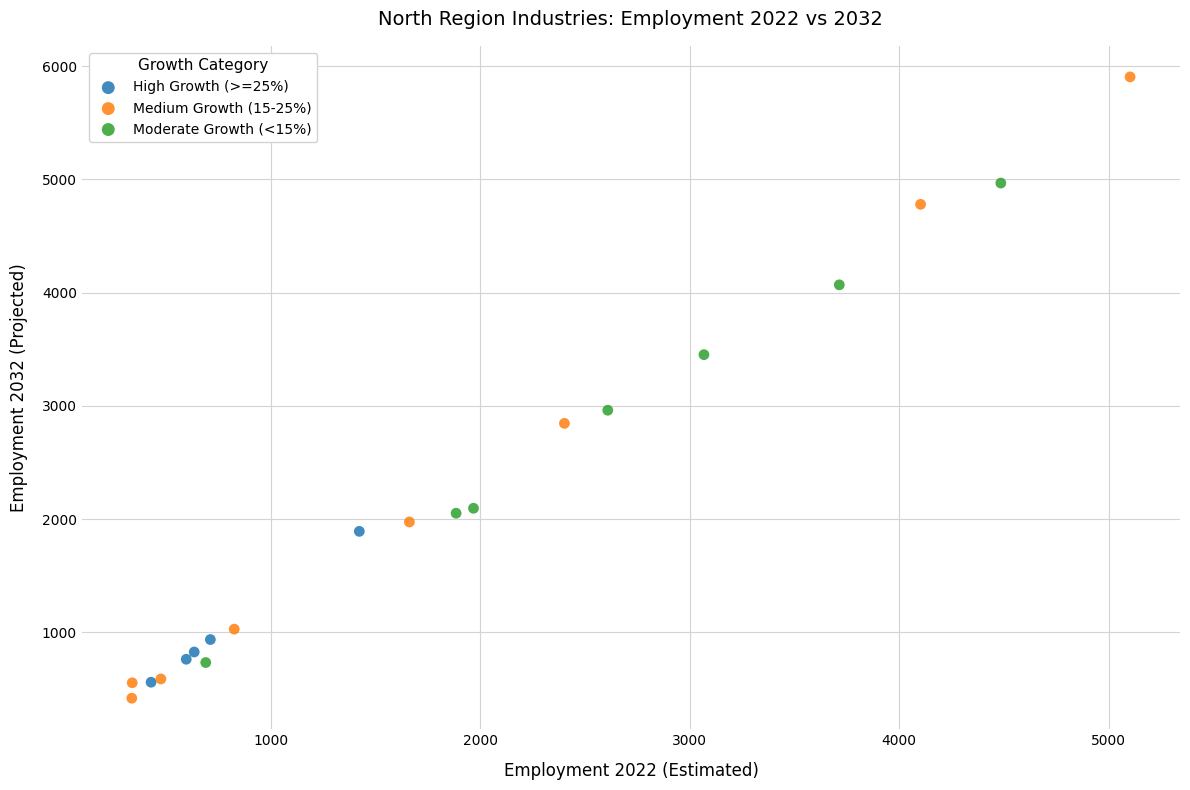

Which series has the widest spread of Y values?

Medium Growth (15-25%)